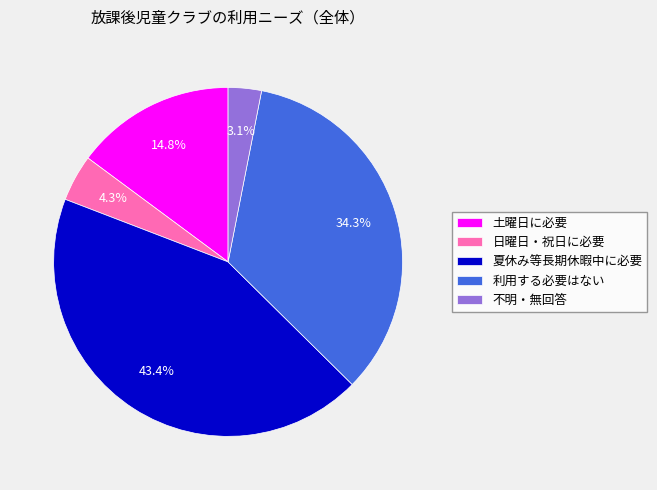

Between 日曜日・祝日に必要 and 土曜日に必要, which is larger?

土曜日に必要